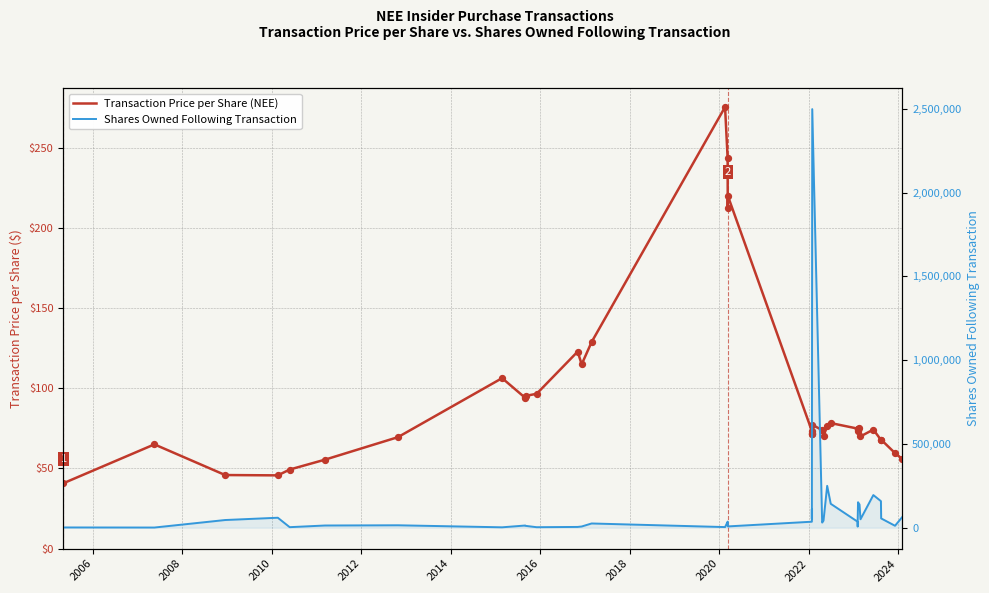

Which series reaches the minimum Y coordinate?

Transaction Price per Share (NEE)